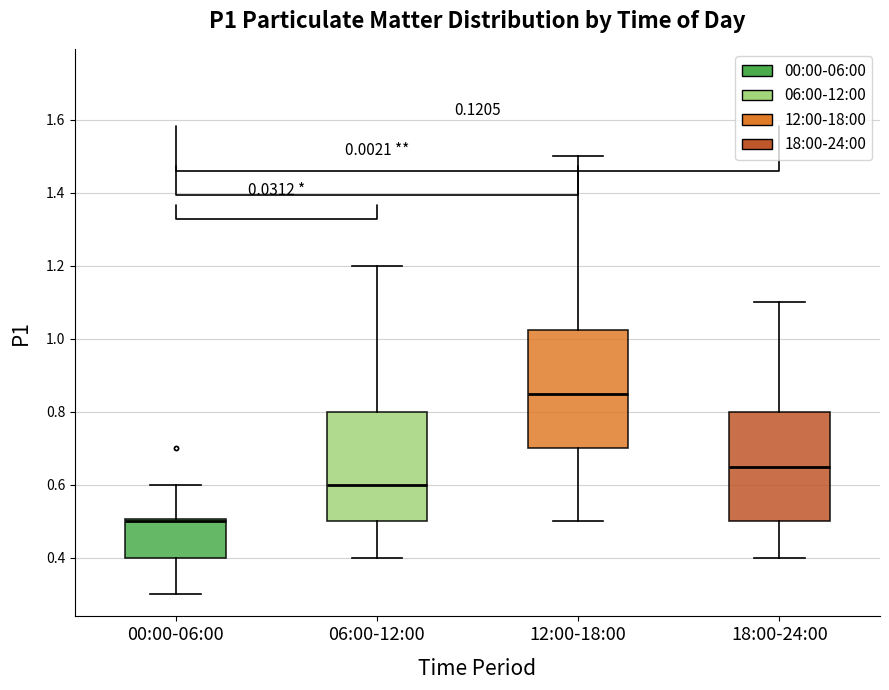

Reading left to right, transcribe this box plot: for each box, give where its median line is, the range the box spans, and where its two whiskers end, as read against the y-axis. The values are not printed on the chart, so give them approximately, as read against the axis.

00:00-06:00: median 0.50 (just below the box's upper edge), box 0.40 to 0.50, whiskers 0.30 to 0.60
06:00-12:00: median 0.60, box 0.50 to 0.80, whiskers 0.40 to 1.20
12:00-18:00: median 0.86, box 0.70 to 1.02, whiskers 0.50 to 1.50
18:00-24:00: median 0.66, box 0.50 to 0.80, whiskers 0.40 to 1.10